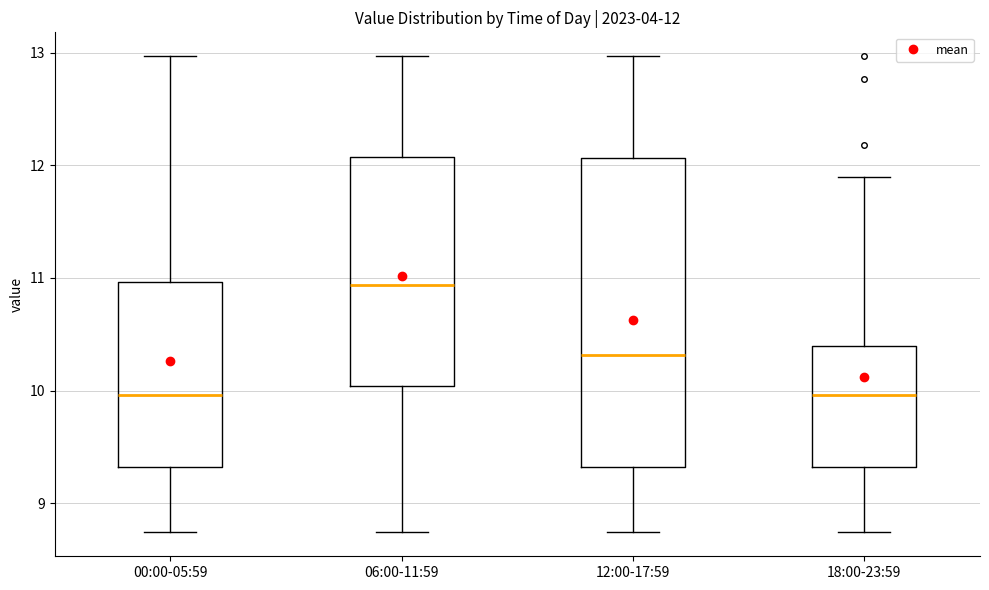

Comparing the boxes themselves (not the whiskers), which one is the tallest?

12:00-17:59